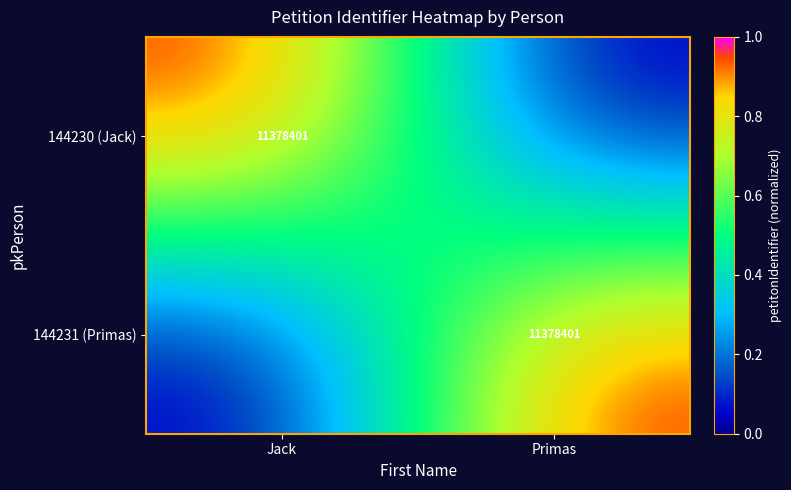

True or false: 144230 (Jack) has a value of 11378401 at Jack.

True